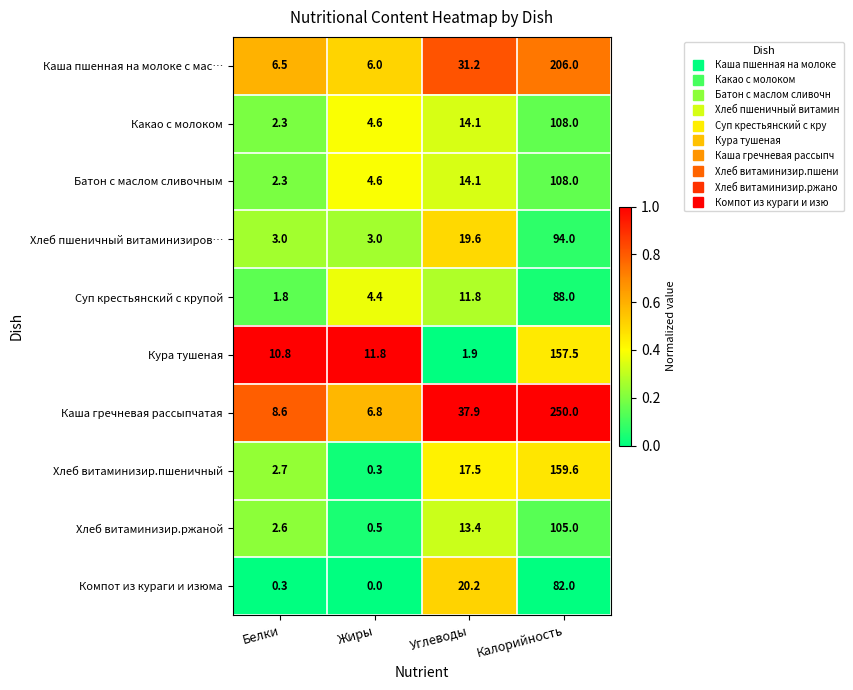

Which series has the largest total across all categories?

Каша гречневая рассыпчатая